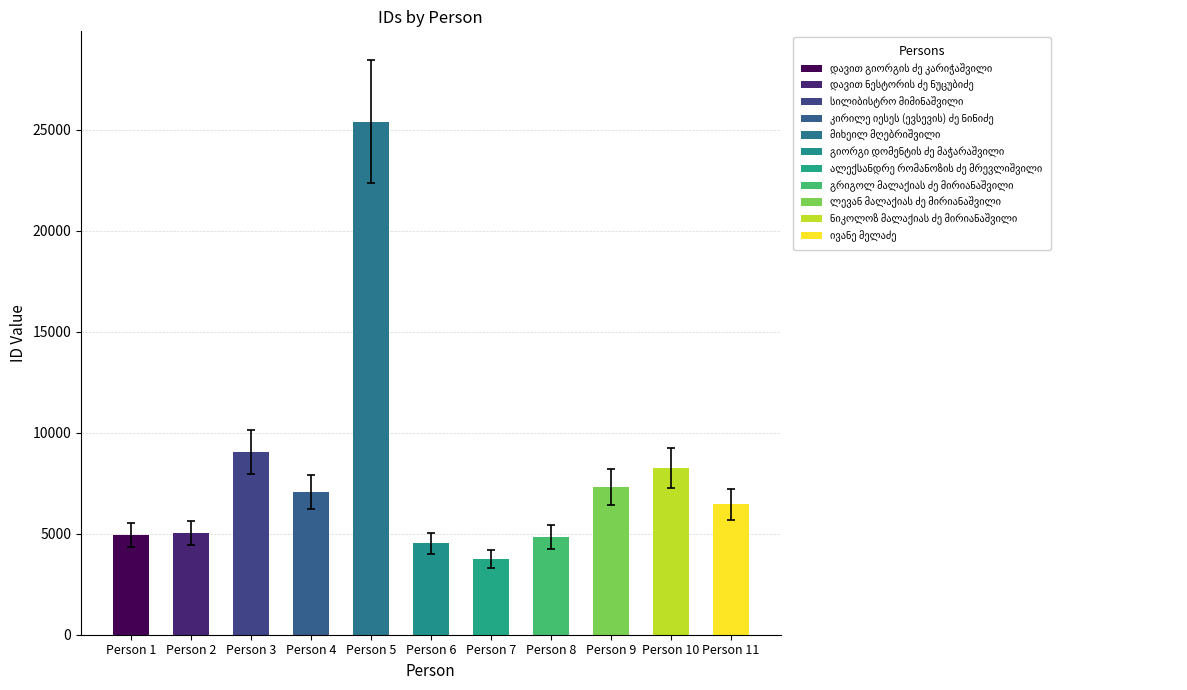

What is the smallest value displayed?

3764